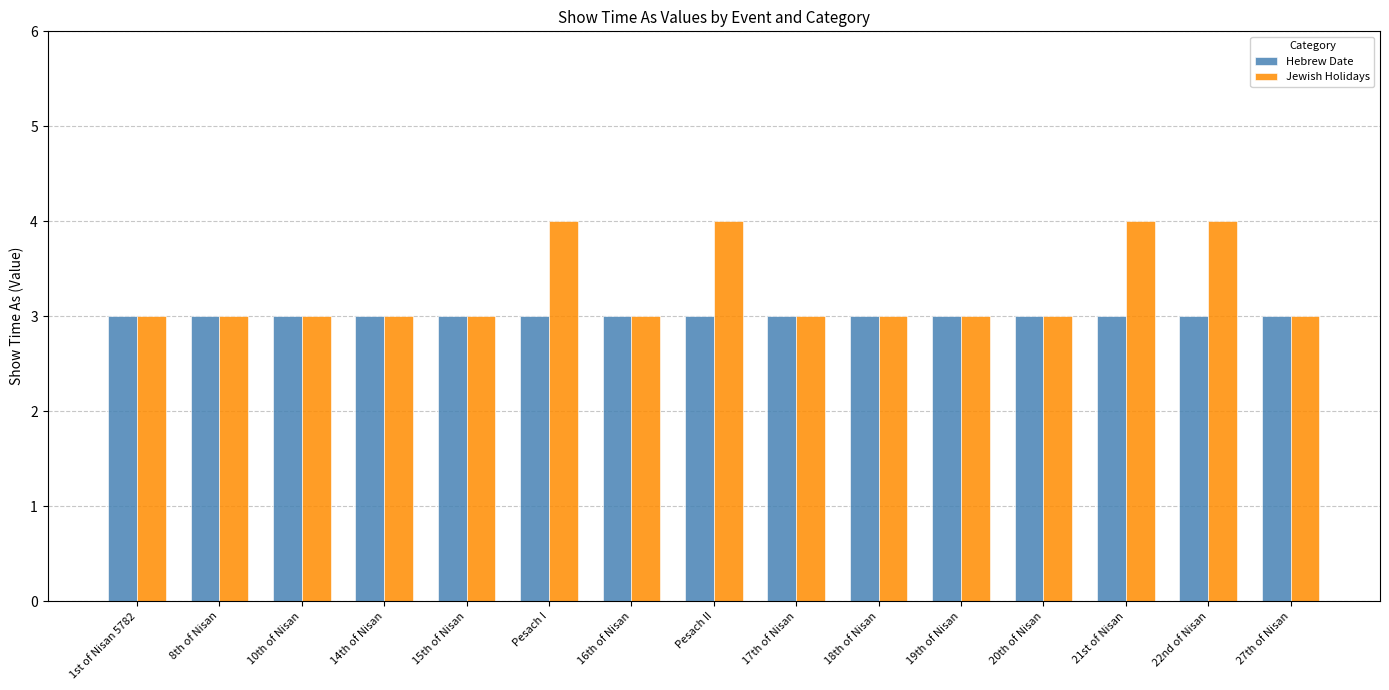

What is the lowest value of the Jewish Holidays series?

3